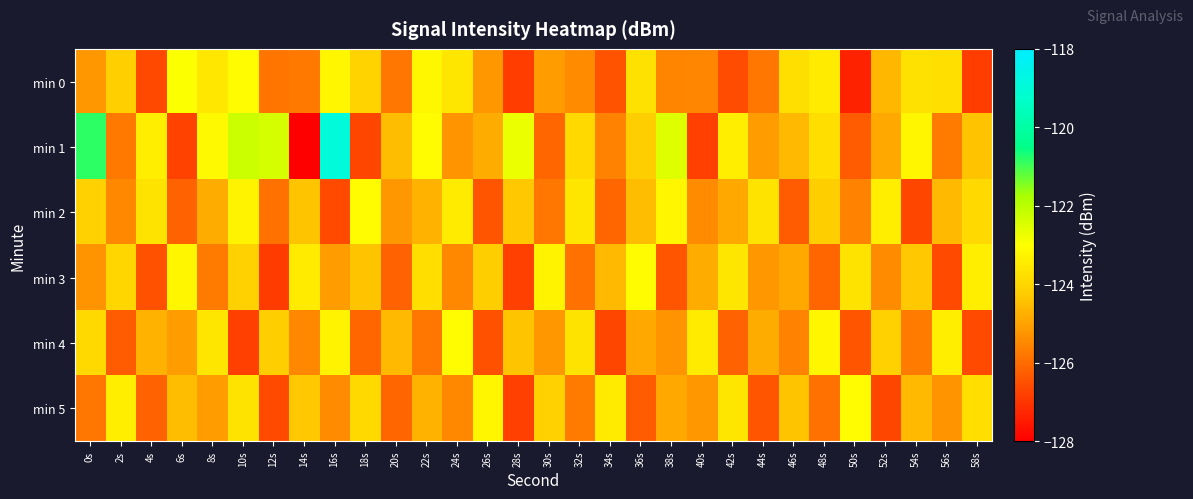

How many series are shown in this chart?

6